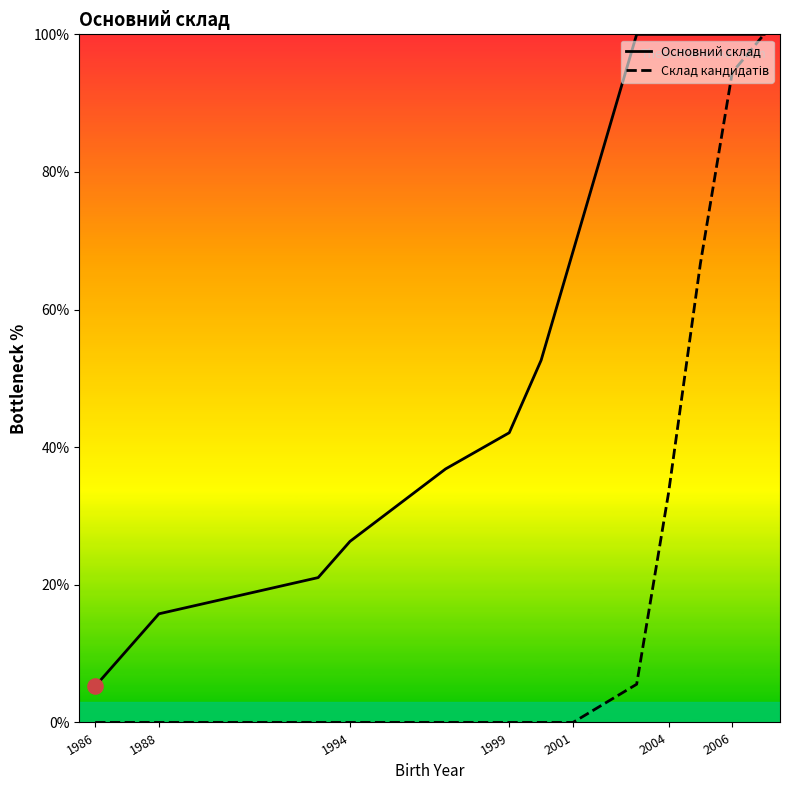

Which series reaches the minimum Y coordinate?

Склад кандидатів